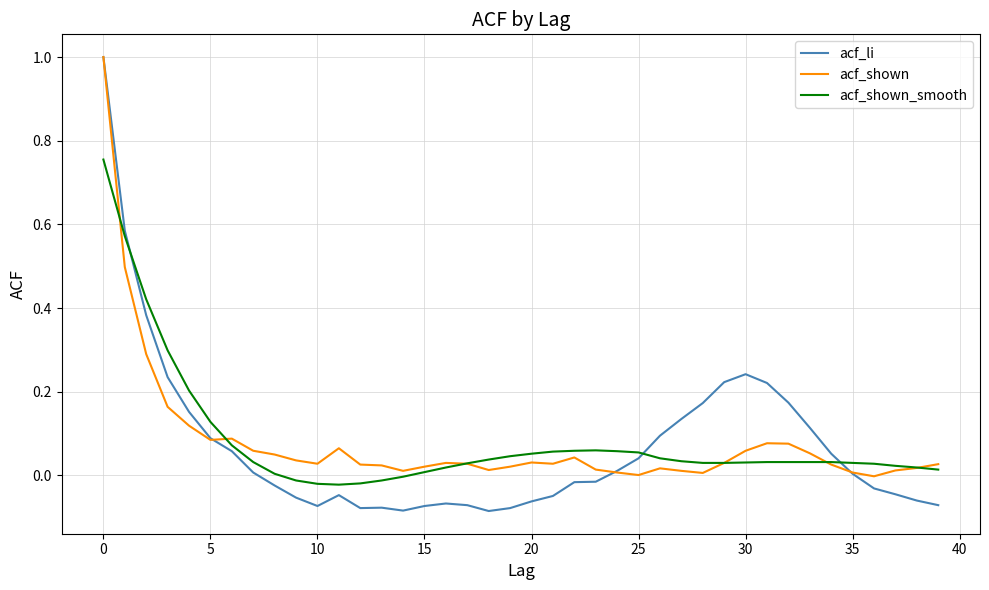

Which series has the largest range (max minus min)?

acf_li